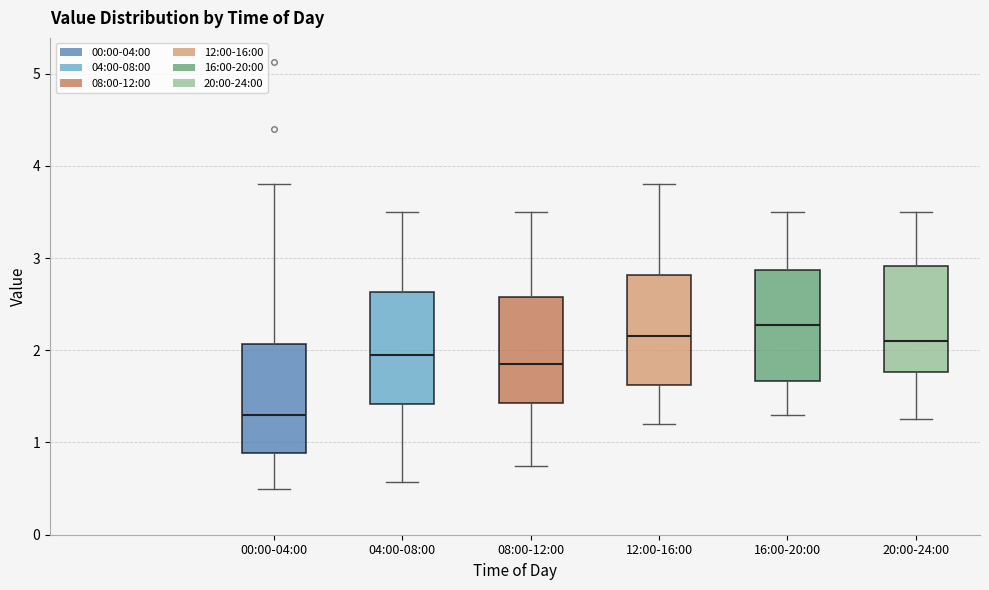

Reading left to right, read every box against the y-axis: the position of its median line, the range the box covers, and the ends of its whiskers. The values are not printed on the chart, so give them approximately, as read against the axis.

00:00-04:00: median 1.3, box 0.9 to 2.1, whiskers 0.5 to 3.8
04:00-08:00: median 2.0, box 1.4 to 2.6, whiskers 0.6 to 3.5
08:00-12:00: median 1.9, box 1.4 to 2.6, whiskers 0.8 to 3.5
12:00-16:00: median 2.2, box 1.6 to 2.8, whiskers 1.2 to 3.8
16:00-20:00: median 2.3, box 1.7 to 2.9, whiskers 1.3 to 3.5
20:00-24:00: median 2.1, box 1.8 to 2.9, whiskers 1.3 to 3.5